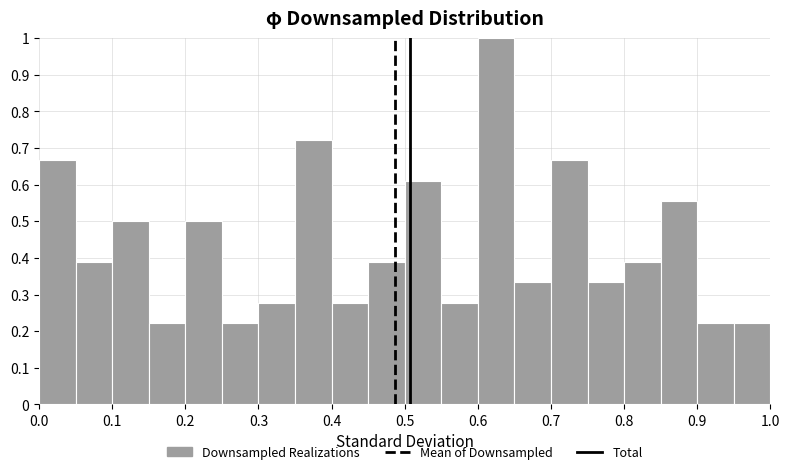

How tall is the bar that spans 0.65 to 0.70 on the x-axis? The values are not printed on the chart, so give them approximately, as read against the axis.

0.33